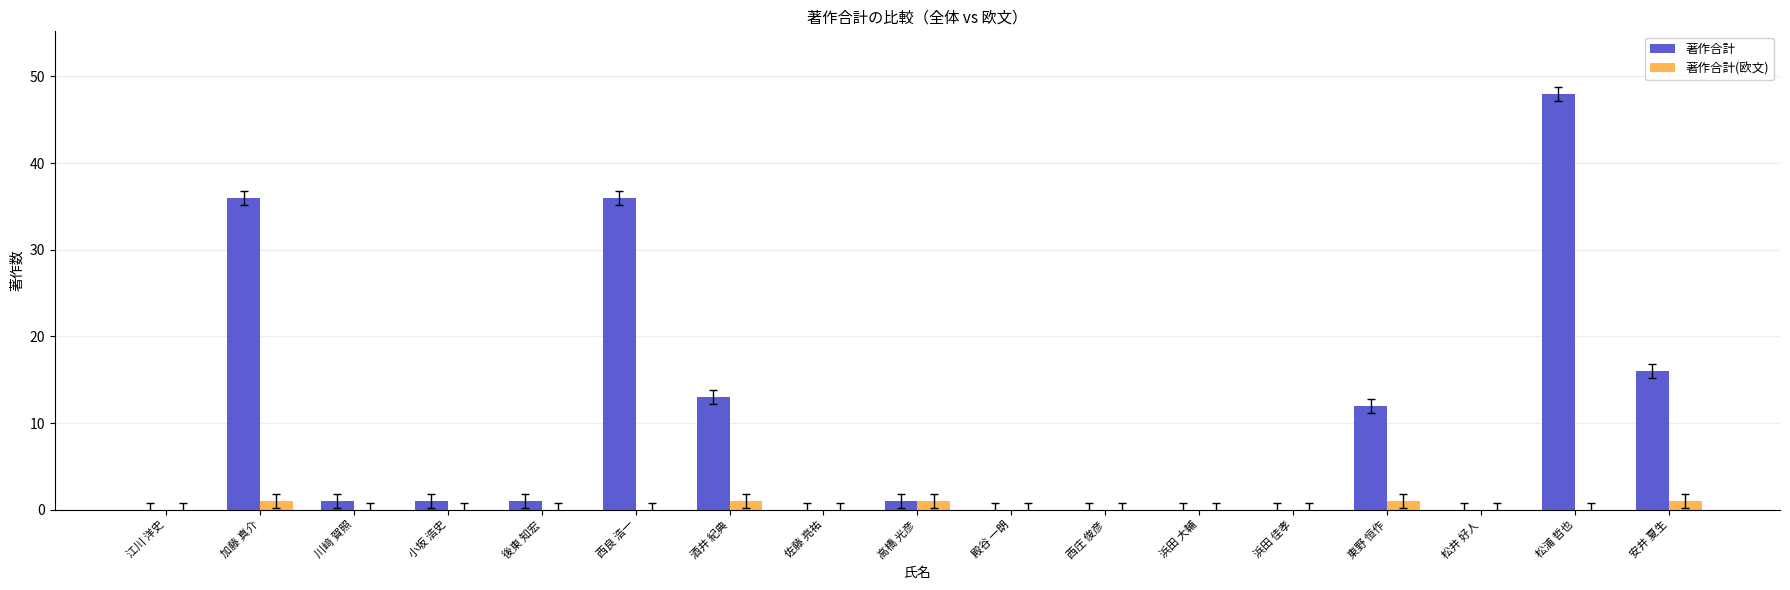

Which series changed the most between 高橋 光彦 and 安井 夏生?

著作合計